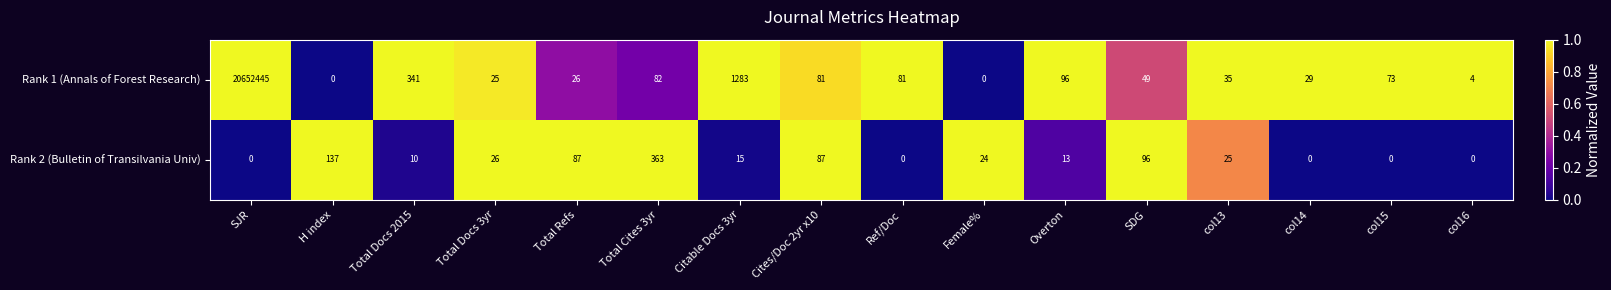

What is the maximum value shown in the chart?

20652445